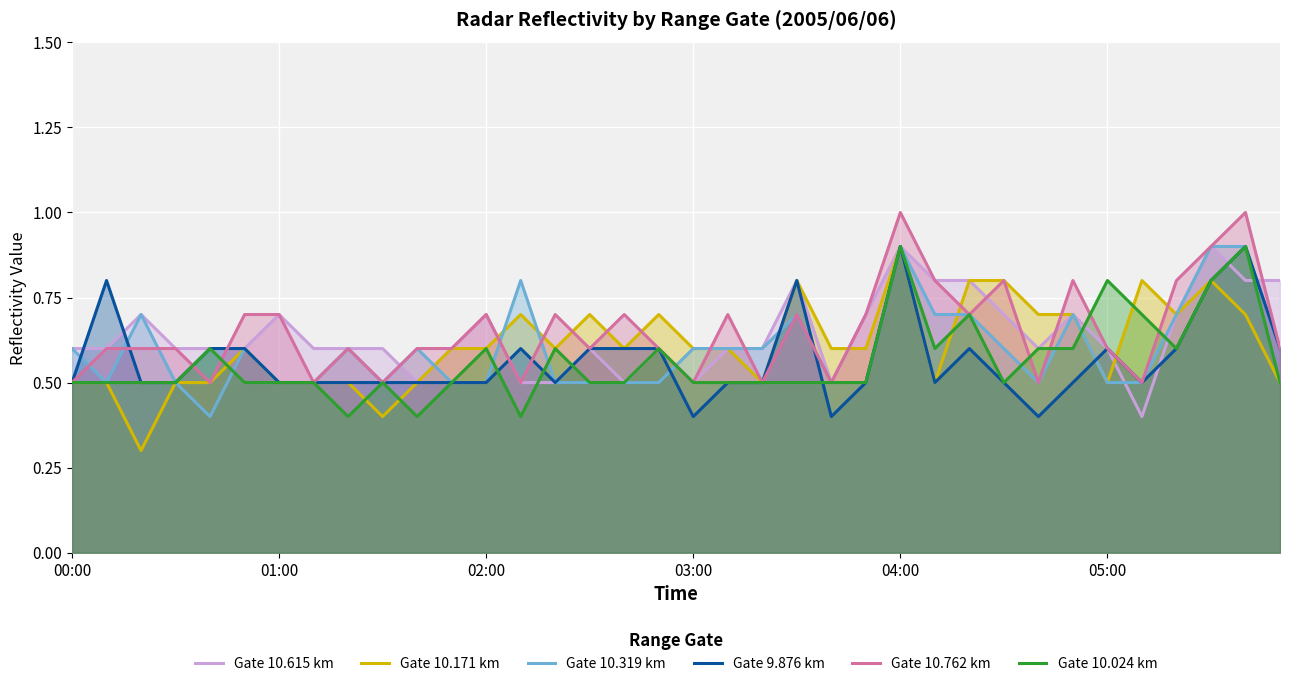

Reading left to right, transcribe all the data shown in this chart.

Gate 10.615 km: 0.6	0.6	0.7	0.6	0.6	0.6	0.7	0.6	0.6	0.6	0.5	0.6	0.7	0.5	0.5	0.6	0.5	0.6	0.5	0.6	0.6	0.8	0.5	0.7	0.9	0.8	0.8	0.7	0.6	0.7	0.6	0.4	0.7	0.9	0.8	0.8
Gate 10.171 km: 0.5	0.5	0.3	0.5	0.5	0.6	0.5	0.5	0.5	0.4	0.5	0.6	0.6	0.7	0.6	0.7	0.6	0.7	0.6	0.6	0.5	0.8	0.6	0.6	0.9	0.5	0.8	0.8	0.7	0.7	0.5	0.8	0.7	0.8	0.7	0.5
Gate 10.319 km: 0.6	0.5	0.7	0.5	0.4	0.6	0.5	0.5	0.6	0.5	0.6	0.5	0.5	0.8	0.5	0.5	0.5	0.5	0.6	0.6	0.6	0.7	0.5	0.5	0.9	0.7	0.7	0.6	0.5	0.7	0.5	0.5	0.7	0.9	0.9	0.6
Gate 9.876 km: 0.5	0.8	0.5	0.5	0.6	0.6	0.5	0.5	0.5	0.5	0.5	0.5	0.5	0.6	0.5	0.6	0.6	0.6	0.4	0.5	0.5	0.8	0.4	0.5	0.9	0.5	0.6	0.5	0.4	0.5	0.6	0.5	0.6	0.8	0.9	0.6
Gate 10.762 km: 0.5	0.6	0.6	0.6	0.5	0.7	0.7	0.5	0.6	0.5	0.6	0.6	0.7	0.5	0.7	0.6	0.7	0.6	0.5	0.7	0.5	0.7	0.5	0.7	1.0	0.8	0.7	0.8	0.5	0.8	0.6	0.5	0.8	0.9	1.0	0.6
Gate 10.024 km: 0.5	0.5	0.5	0.5	0.6	0.5	0.5	0.5	0.4	0.5	0.4	0.5	0.6	0.4	0.6	0.5	0.5	0.6	0.5	0.5	0.5	0.5	0.5	0.5	0.9	0.6	0.7	0.5	0.6	0.6	0.8	0.7	0.6	0.8	0.9	0.5